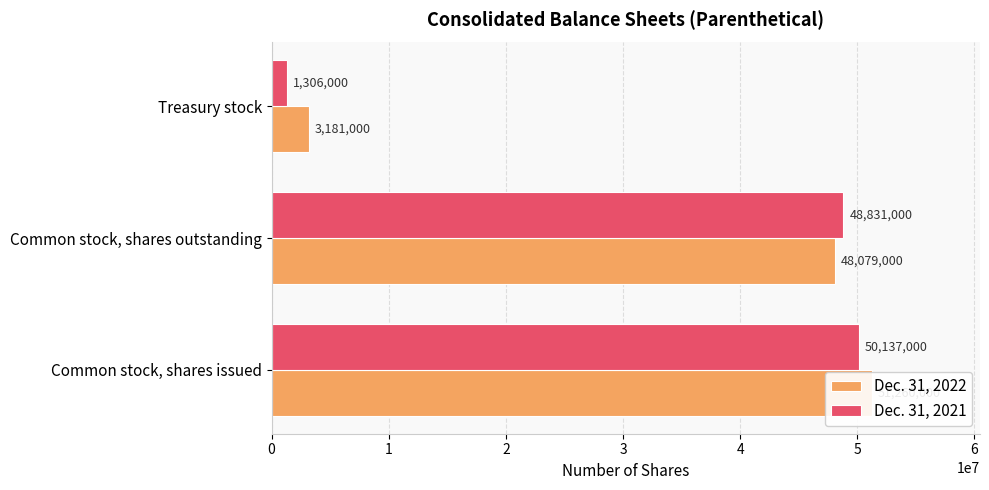

How many bars are there in each group?

2